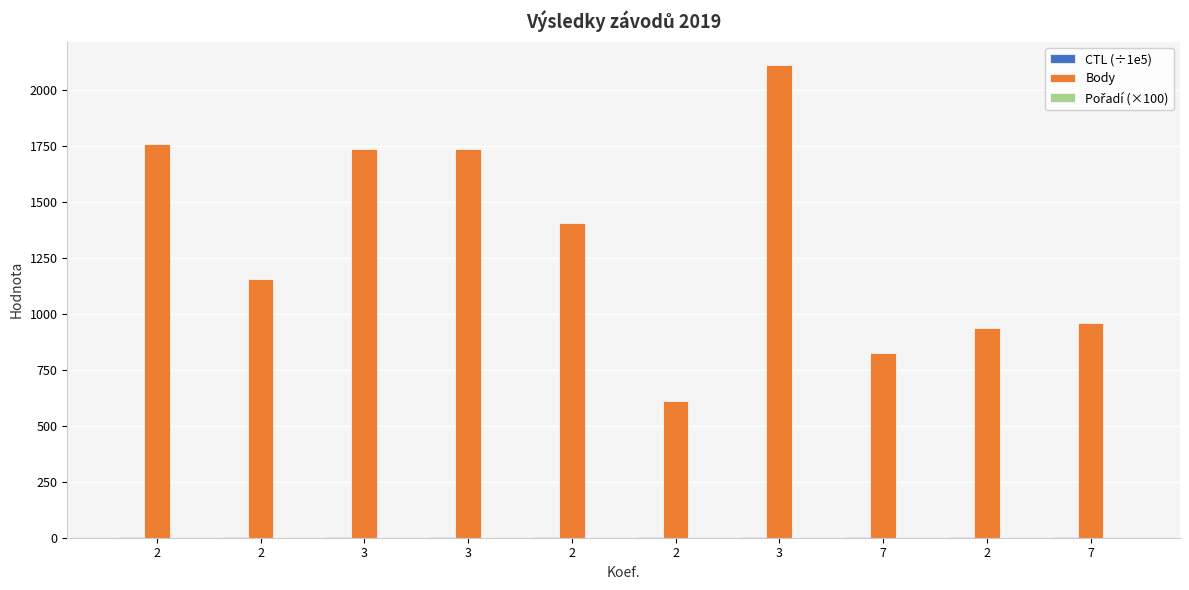

How many categories are shown in the chart?

10